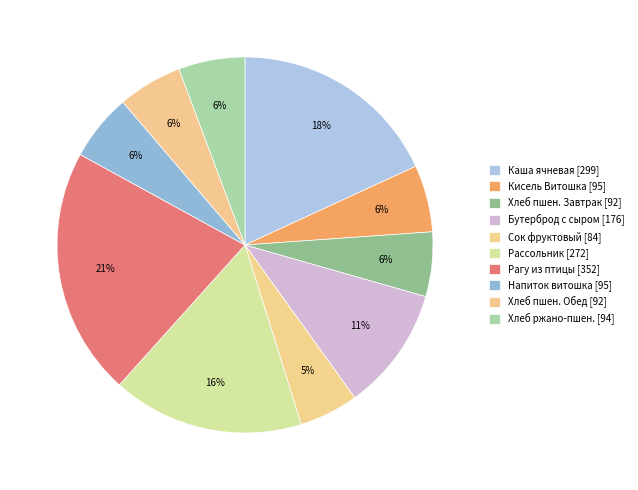

How many slices are in this pie chart?

10